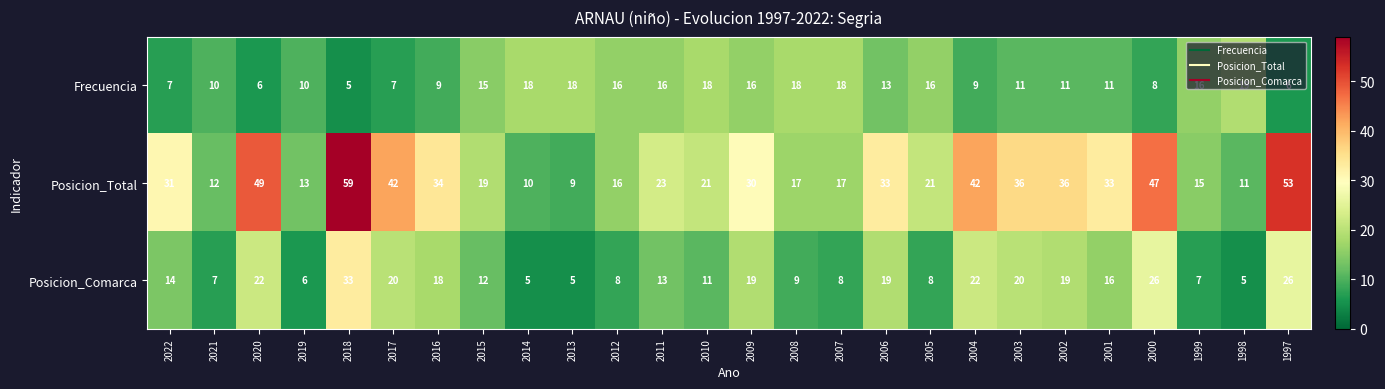

Which series has the largest range (max minus min)?

Posicion_Total